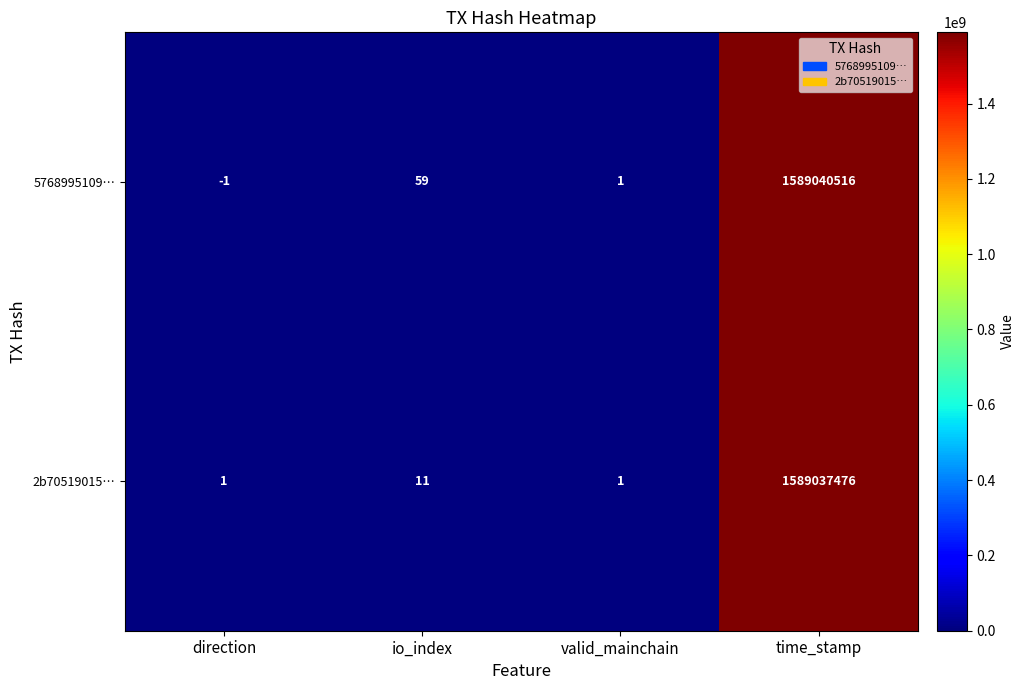

What is the difference between the highest and lowest values at io_index?

48